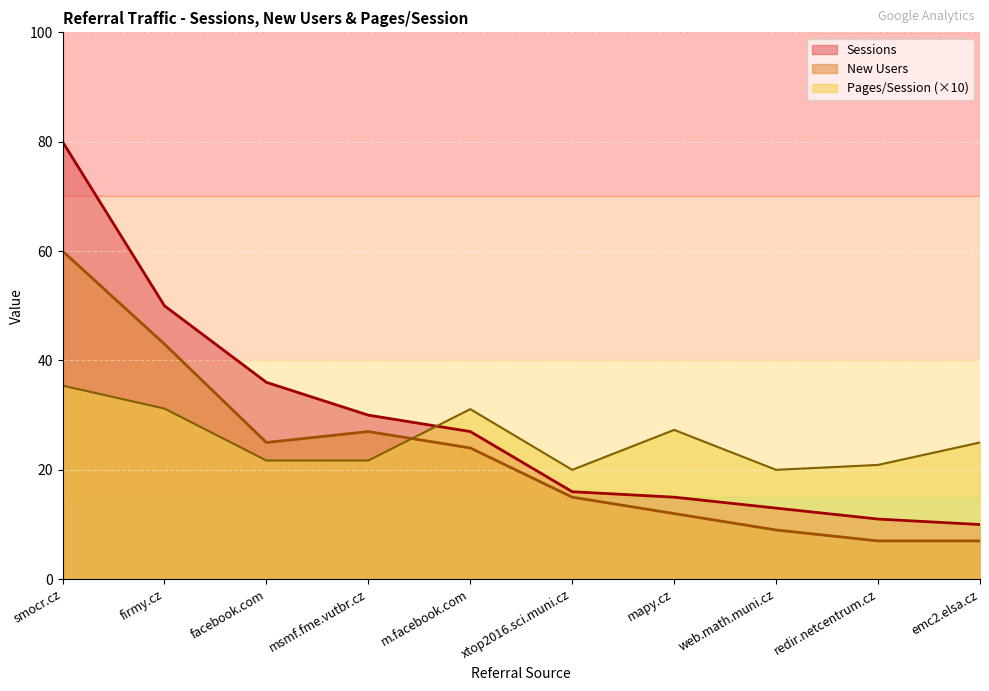

Reading left to right, transcribe all the data shown in this chart.

Sessions: smocr.cz=80.0	firmy.cz=50.0	facebook.com=36.0	msmf.fme.vutbr.cz=30.0	m.facebook.com=27.0	xtop2016.sci.muni.cz=16.0	mapy.cz=15.0	web.math.muni.cz=13.0	redir.netcentrum.cz=11.0	emc2.elsa.cz=10.0
New Users: smocr.cz=60.0	firmy.cz=43.0	facebook.com=25.0	msmf.fme.vutbr.cz=27.0	m.facebook.com=24.0	xtop2016.sci.muni.cz=15.0	mapy.cz=12.0	web.math.muni.cz=9.0	redir.netcentrum.cz=7.0	emc2.elsa.cz=7.0
Pages per Session: smocr.cz=35.4	firmy.cz=31.2	facebook.com=21.7	msmf.fme.vutbr.cz=21.7	m.facebook.com=31.1	xtop2016.sci.muni.cz=20.0	mapy.cz=27.3	web.math.muni.cz=20.0	redir.netcentrum.cz=20.9	emc2.elsa.cz=25.0